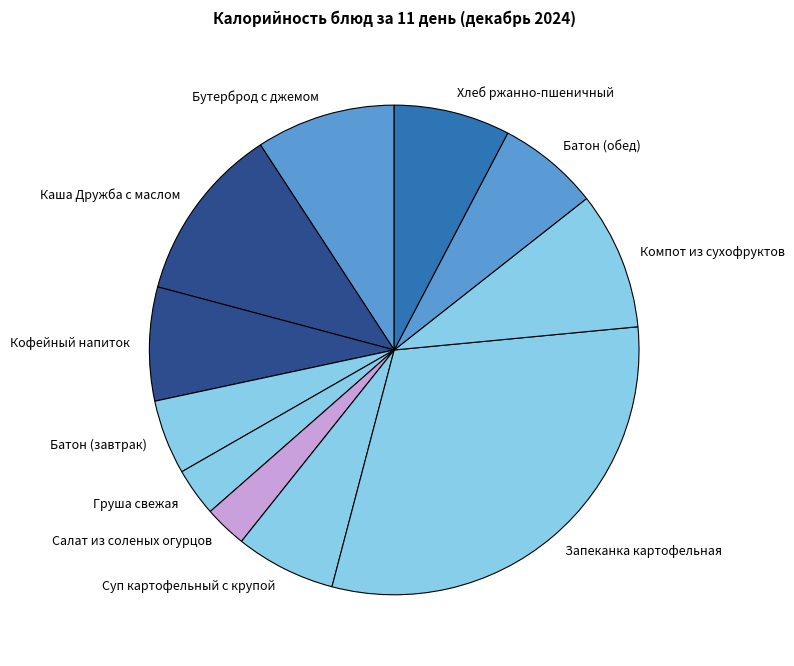

What is the largest slice in the pie chart?

Запеканка картофельная